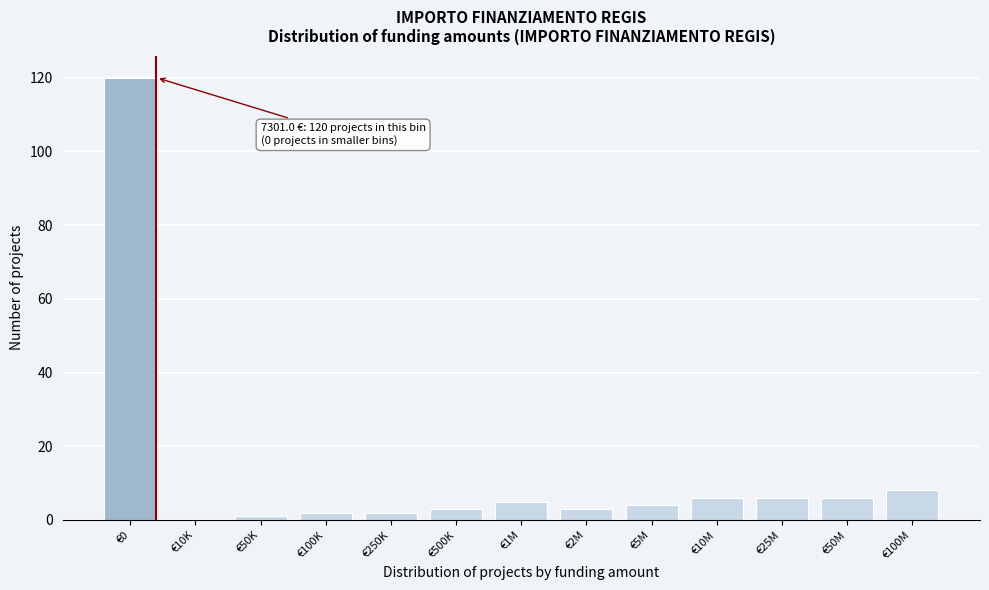

Reading left to right, what are all the values shown in this chart?

€0=120	€10K=0	€50K=1	€100K=2	€250K=2	€500K=3	€1M=5	€2M=3	€5M=4	€10M=6	€25M=6	€50M=6	€100M=8